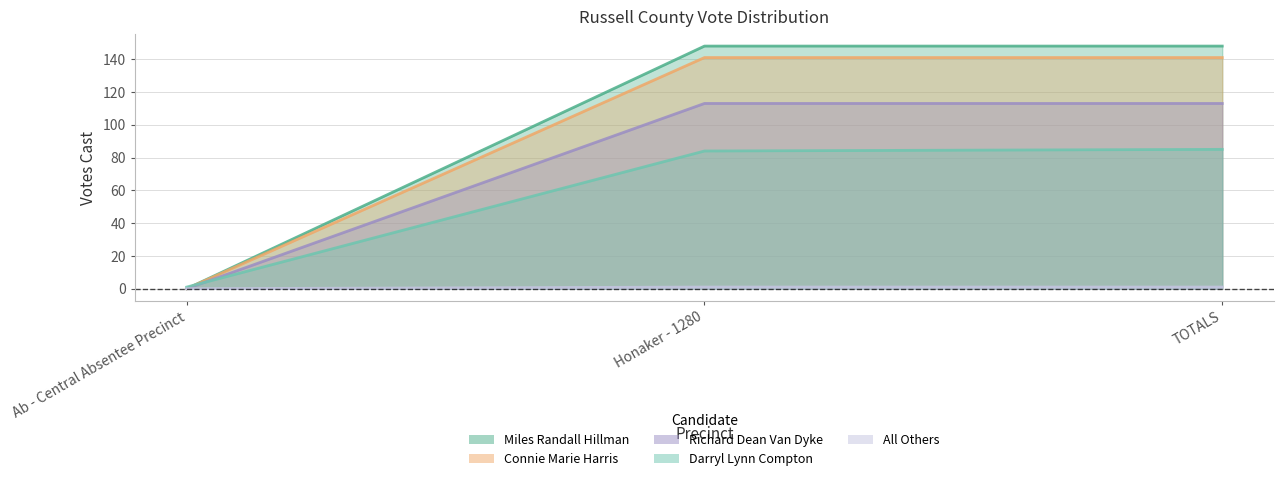

Which series has the largest total across all categories?

Miles Randall Hillman